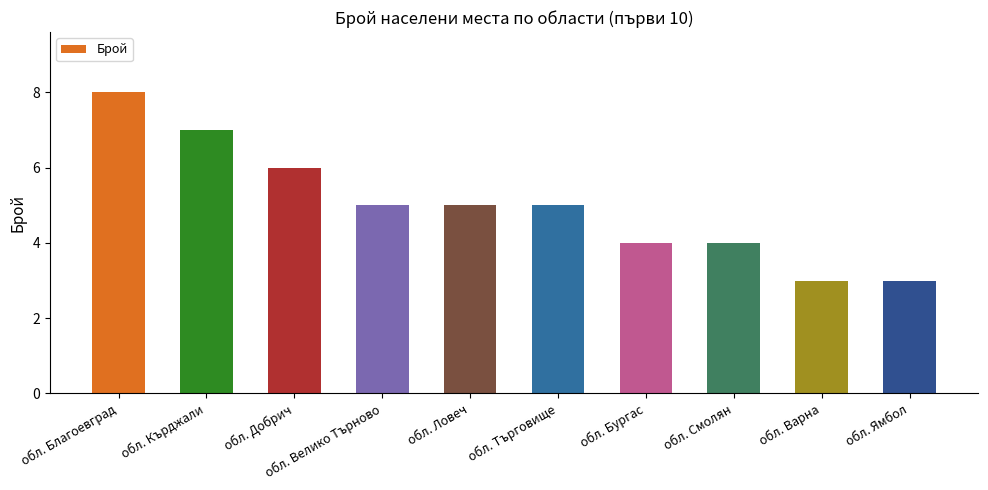

What is the ratio of the value at обл. Търговище to the value at обл. Ловеч?

1.0